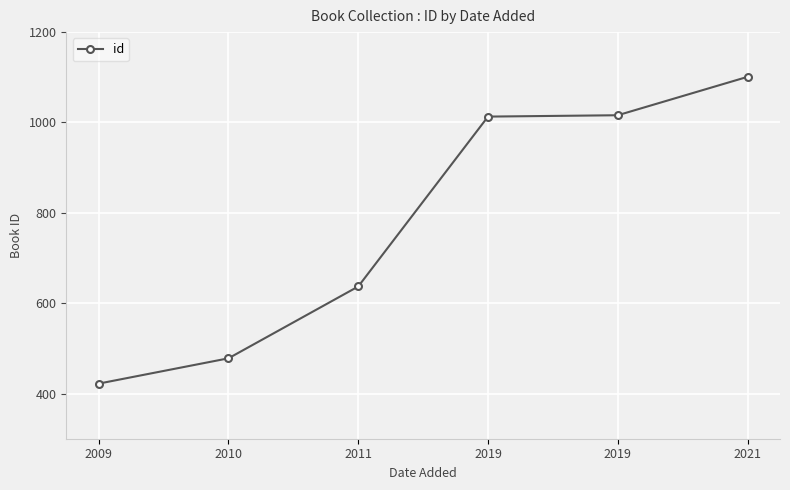

List the labels in order of value, smallest first.

2009, 2010, 2011, 2019, 2019, 2021